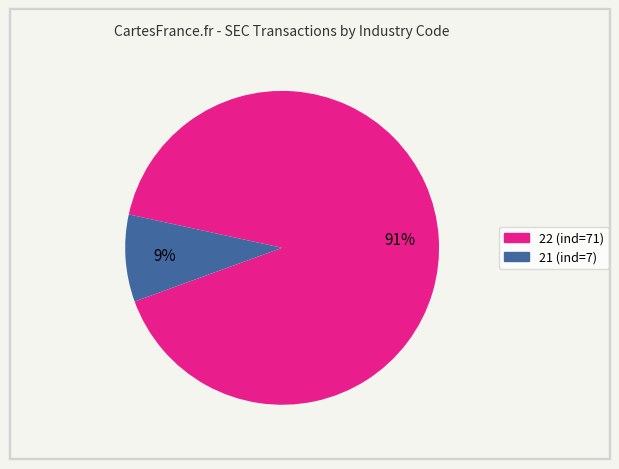

How many slices are in this pie chart?

2